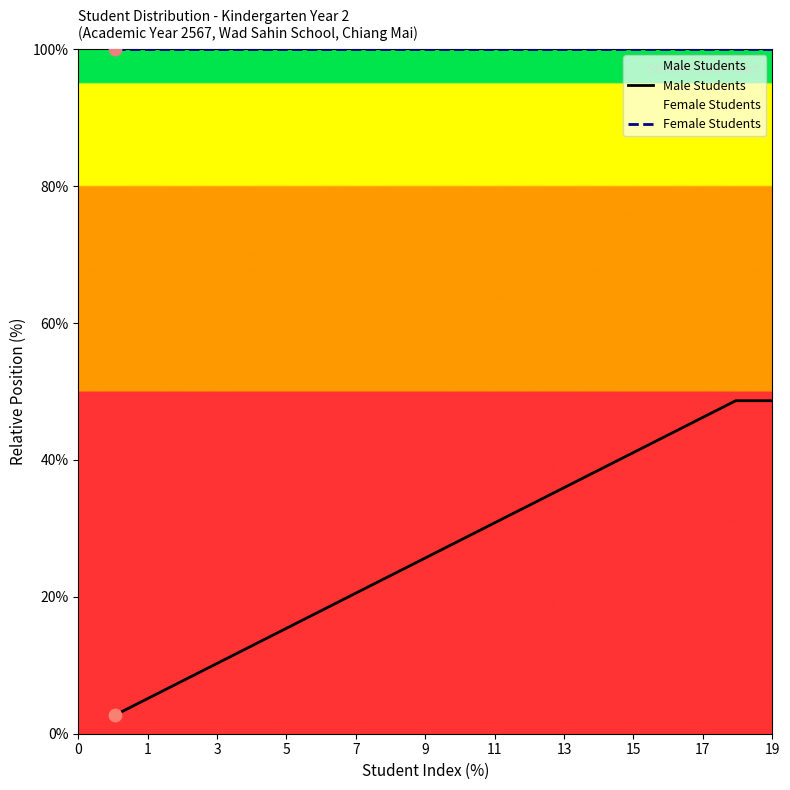

Which series reaches the minimum Y coordinate?

Male Students